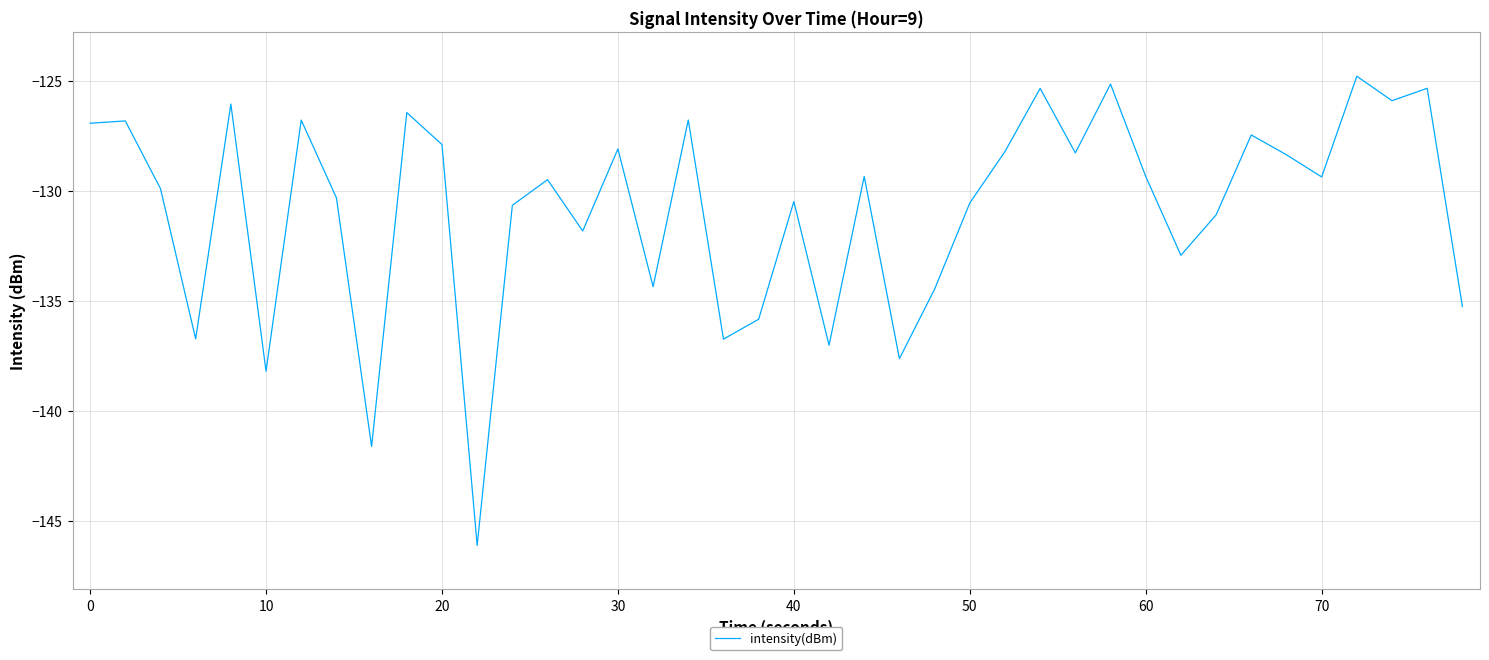

What is the smallest value displayed?

-146.1